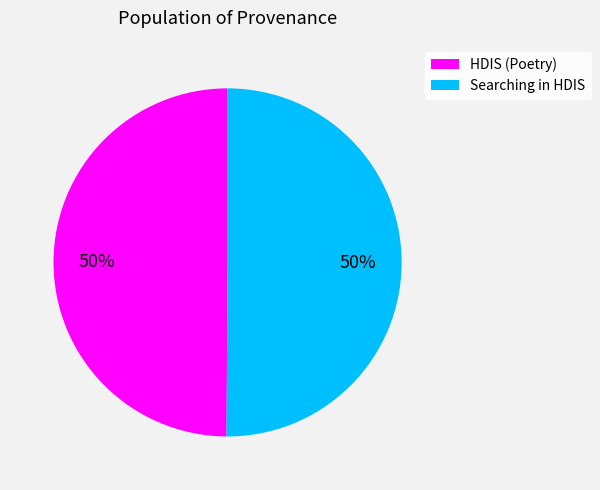

To the nearest percent, what is the average slice percentage?

50%